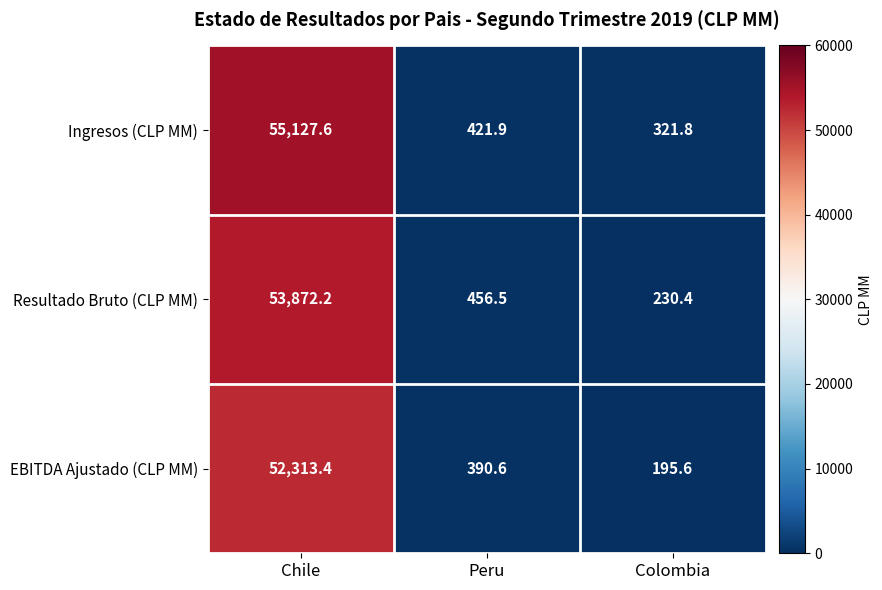

True or false: EBITDA Ajustado (CLP MM) has a value of 195.6 at Colombia.

True